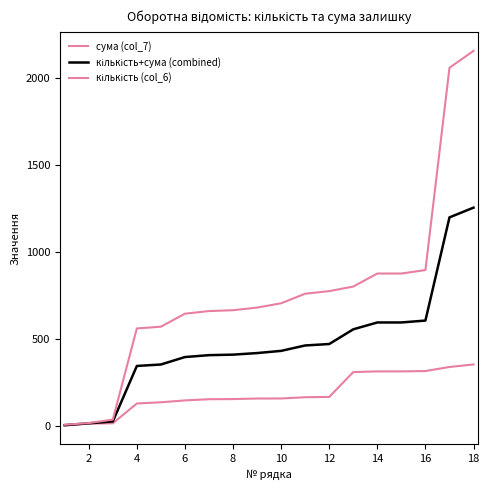

How many lines are shown in the chart?

3